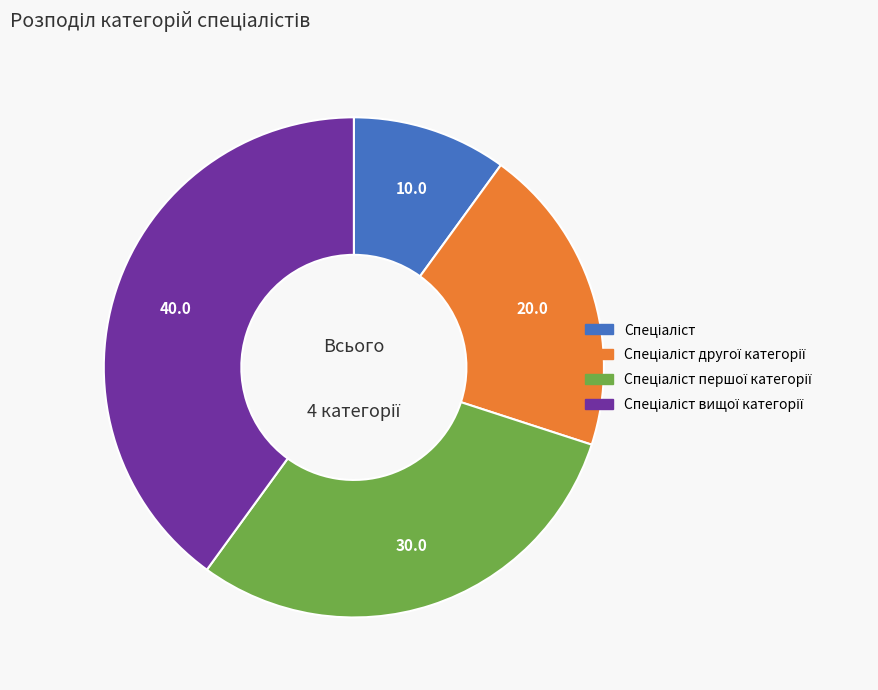

Is there a majority slice in this chart?

No